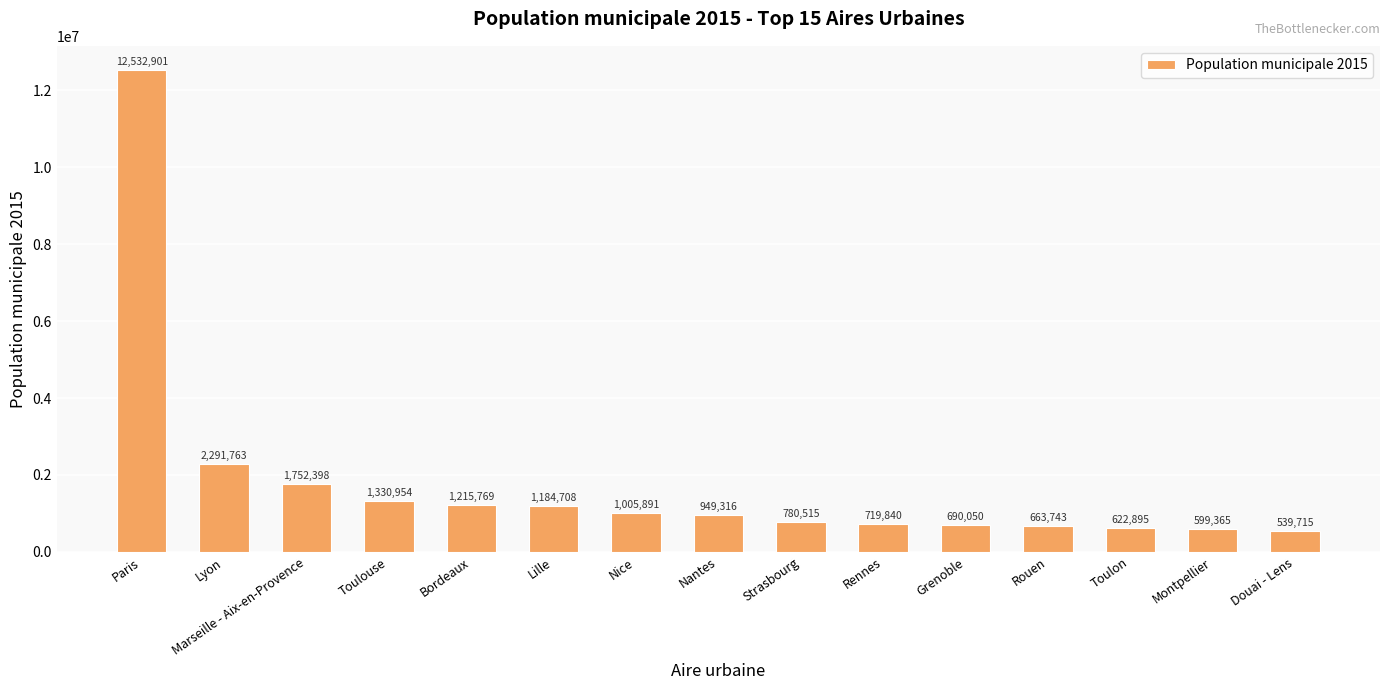

What is the minimum value shown in the chart?

539715